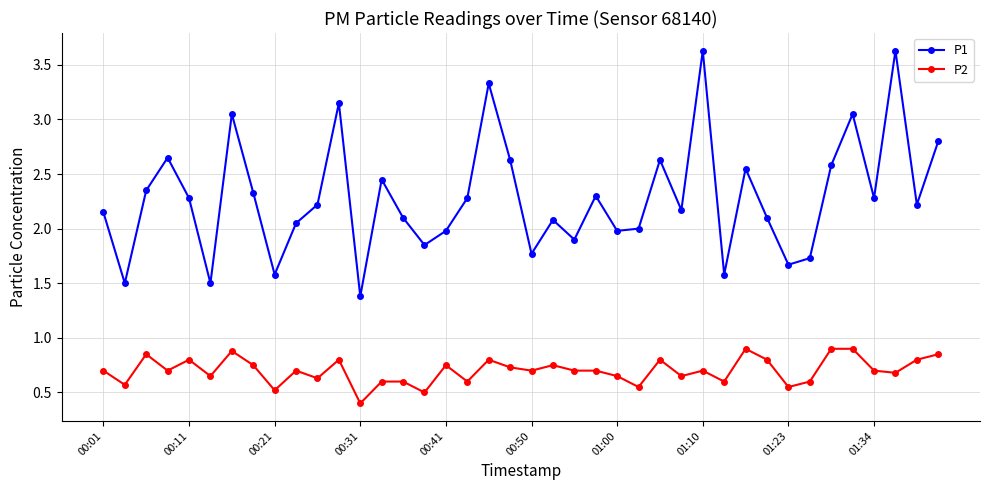

At how many categories does at least one series exceed 1?

40